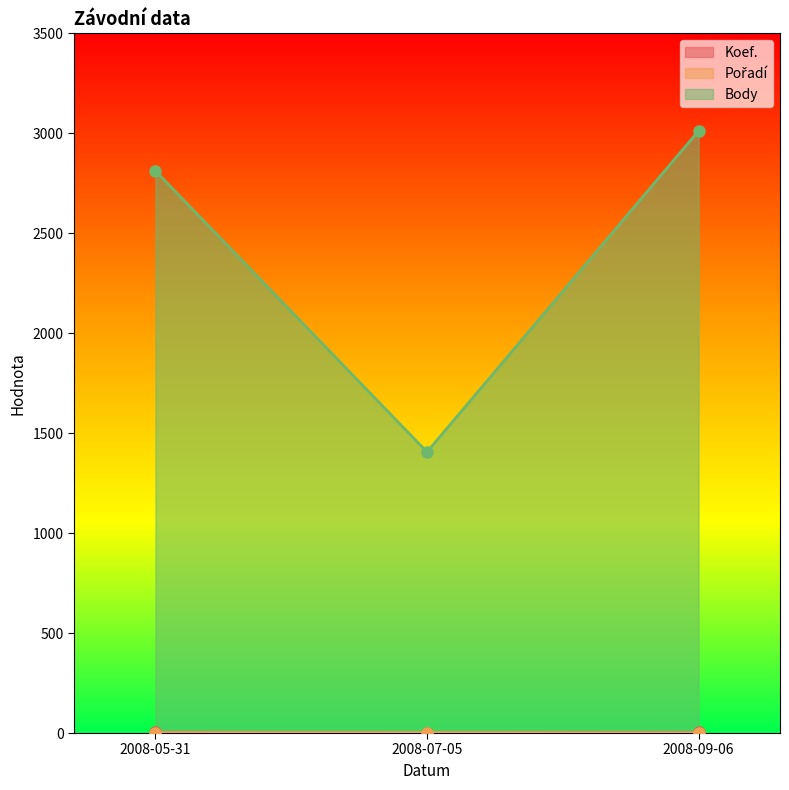

Reading left to right, transcribe all the data shown in this chart.

Koef.: 4	2	3
Pořadí: 2	2	1
Body: 2812	1406	3012